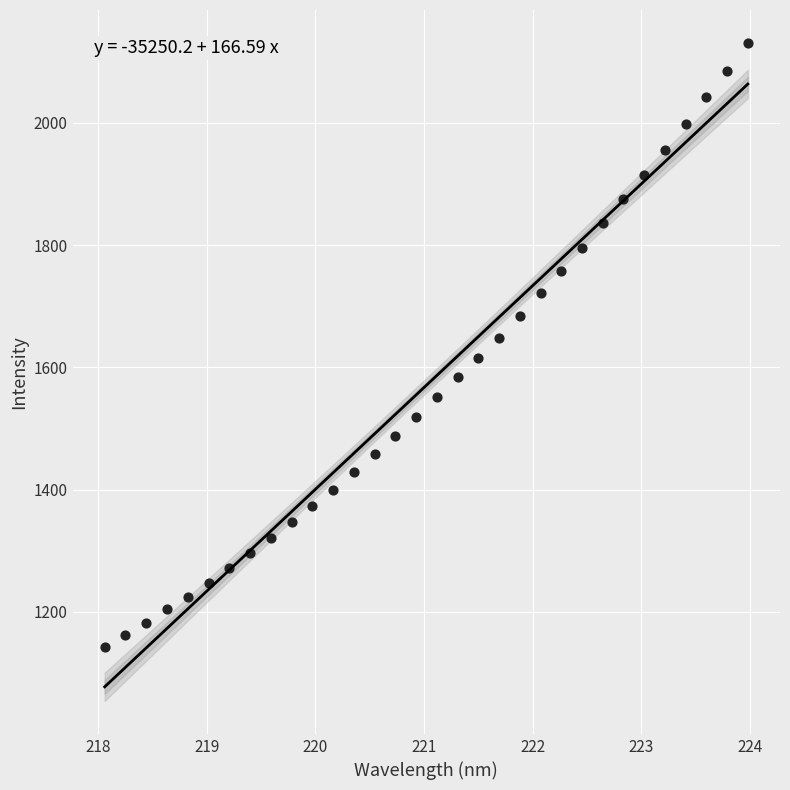

What is the range of X values (max minus min)?

5.9